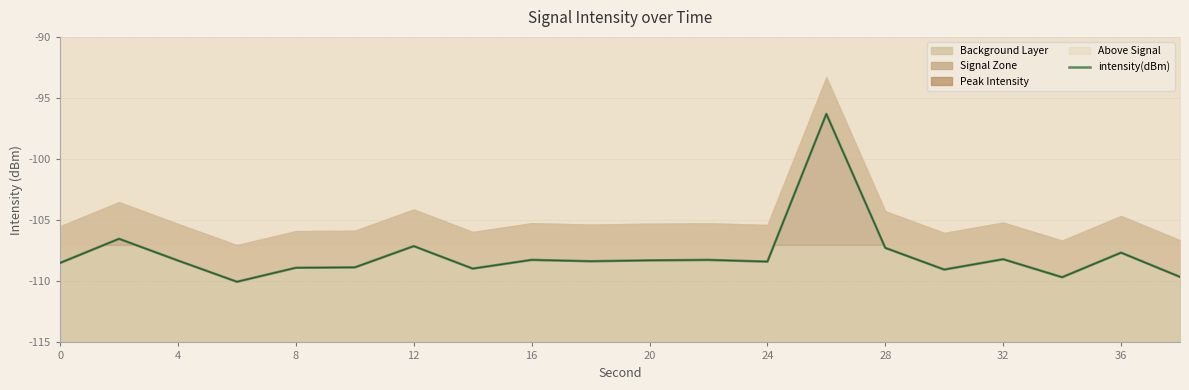

What is the change in value from 28 to 14?

+1.7